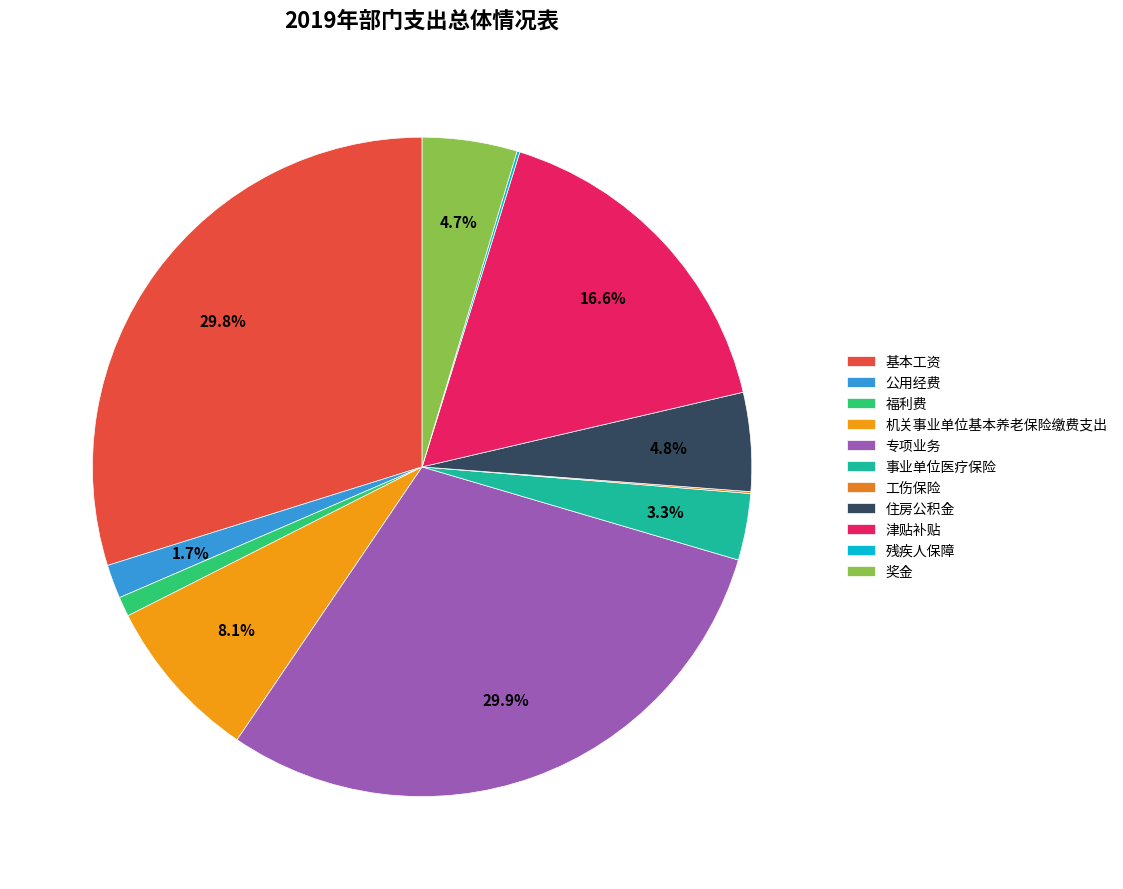

What percentage do 住房公积金 and 机关事业单位基本养老保险缴费支出 together represent?

12.9%